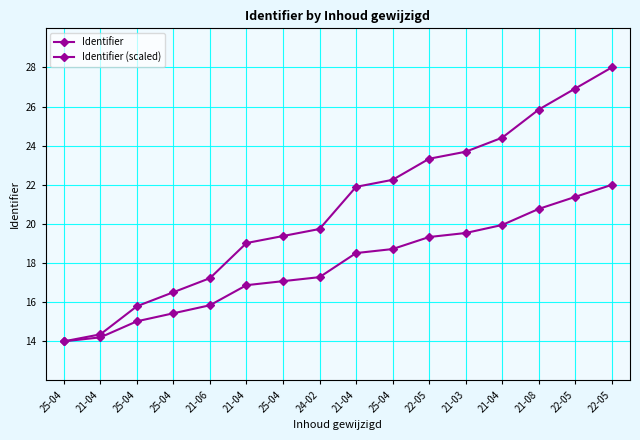

List the series in order of their overall mean, highest first.

Identifier, Identifier (scaled)